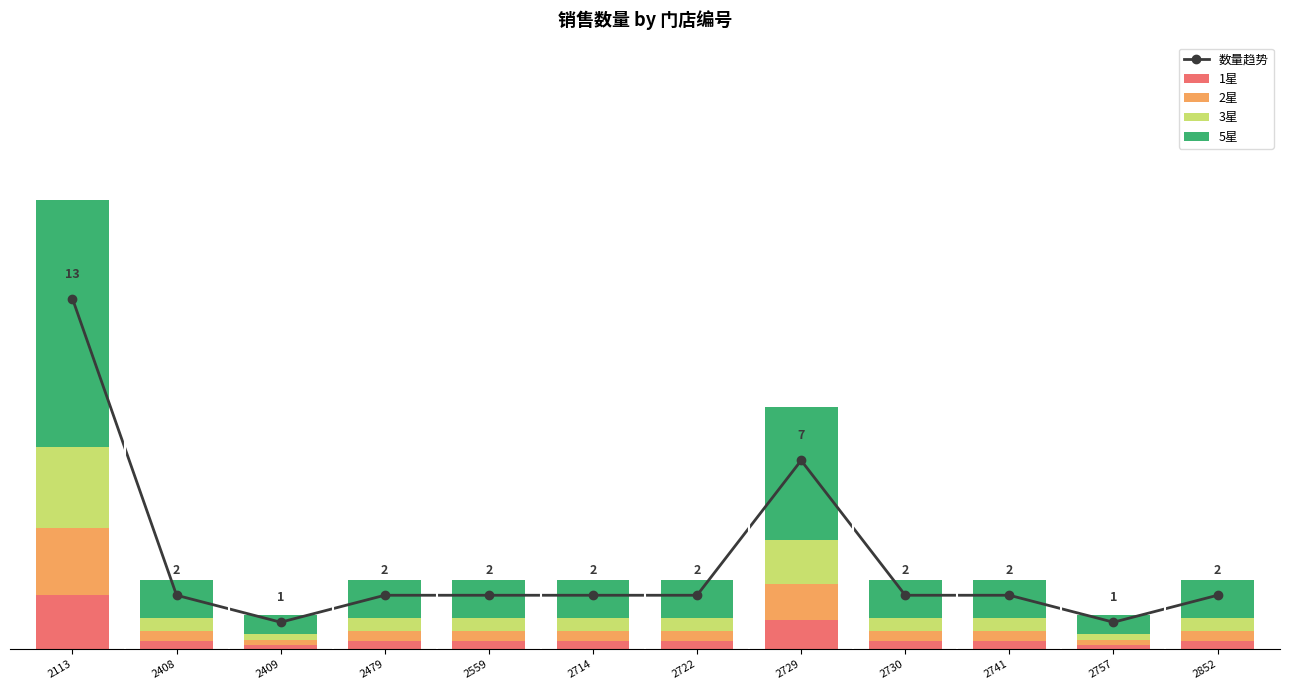

At which category is the sum across all series the highest?

2113